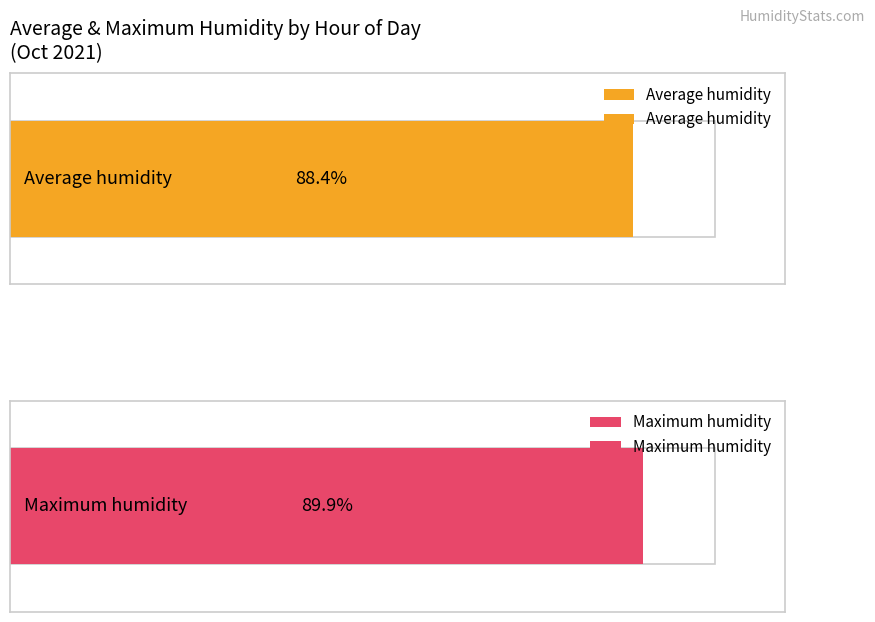

Is the value of Maximum humidity at 09:00 greater than the value of Average humidity at 20:00?

Yes